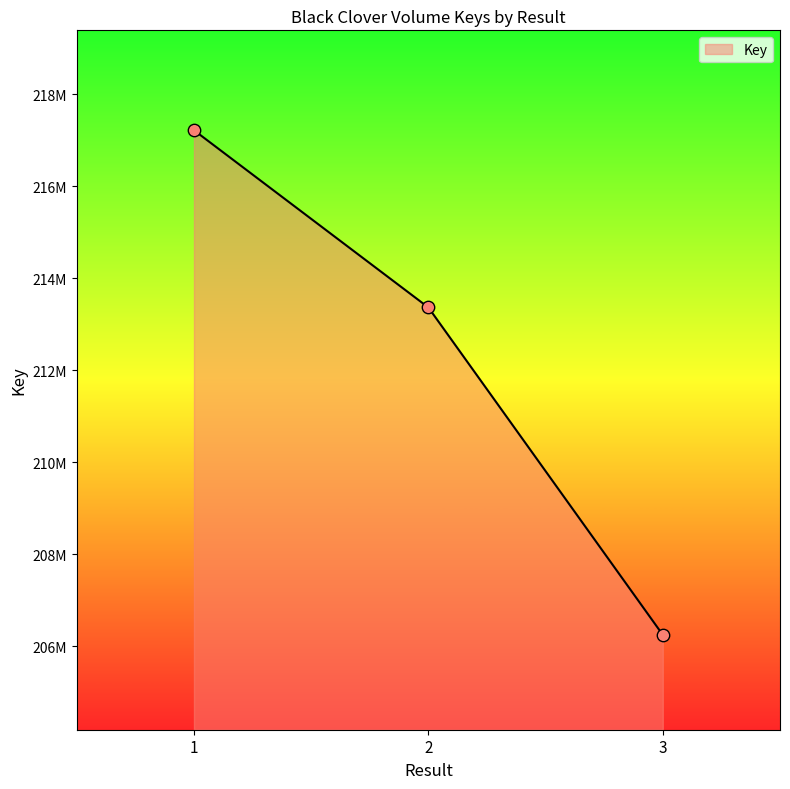

Between 1 and 2, which is larger?

1